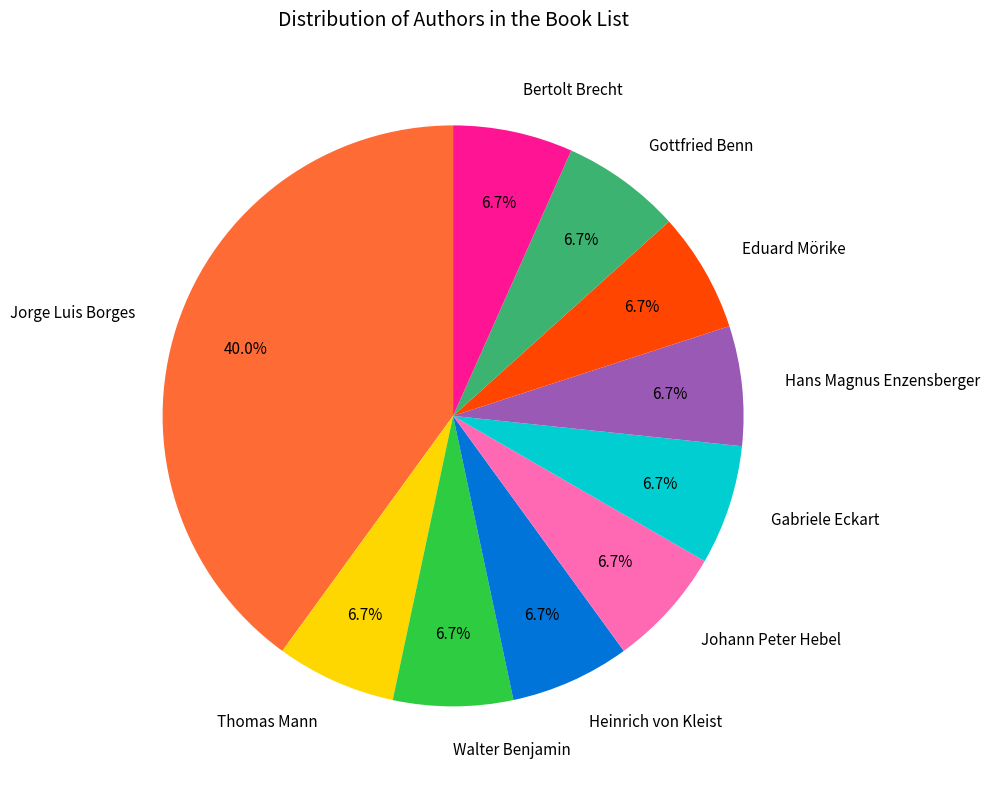

Do Heinrich von Kleist and Gabriele Eckart together represent more than half of the pie?

No